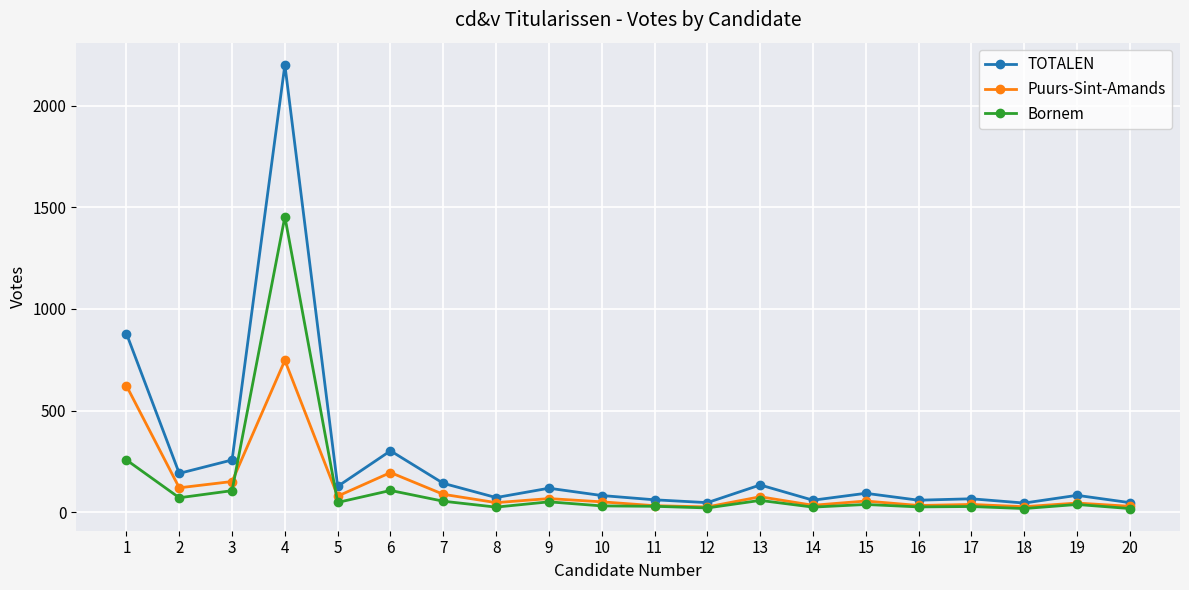

List the series in order of their peak value, lowest first.

Puurs-Sint-Amands, Bornem, TOTALEN